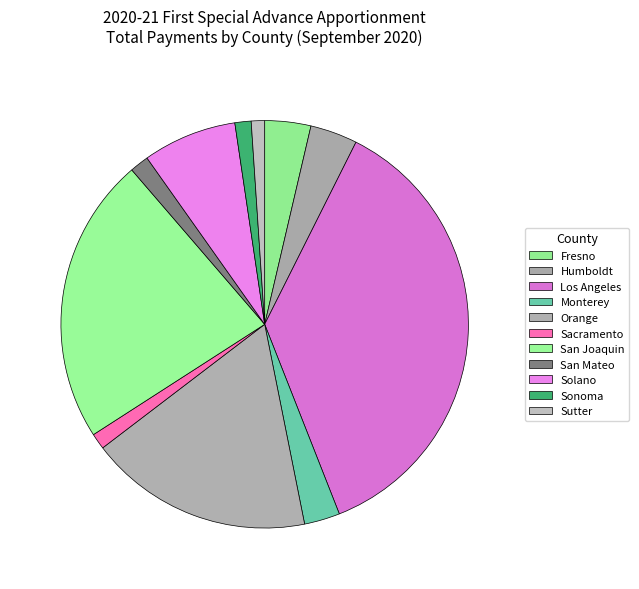

How many segments does this pie chart have?

11